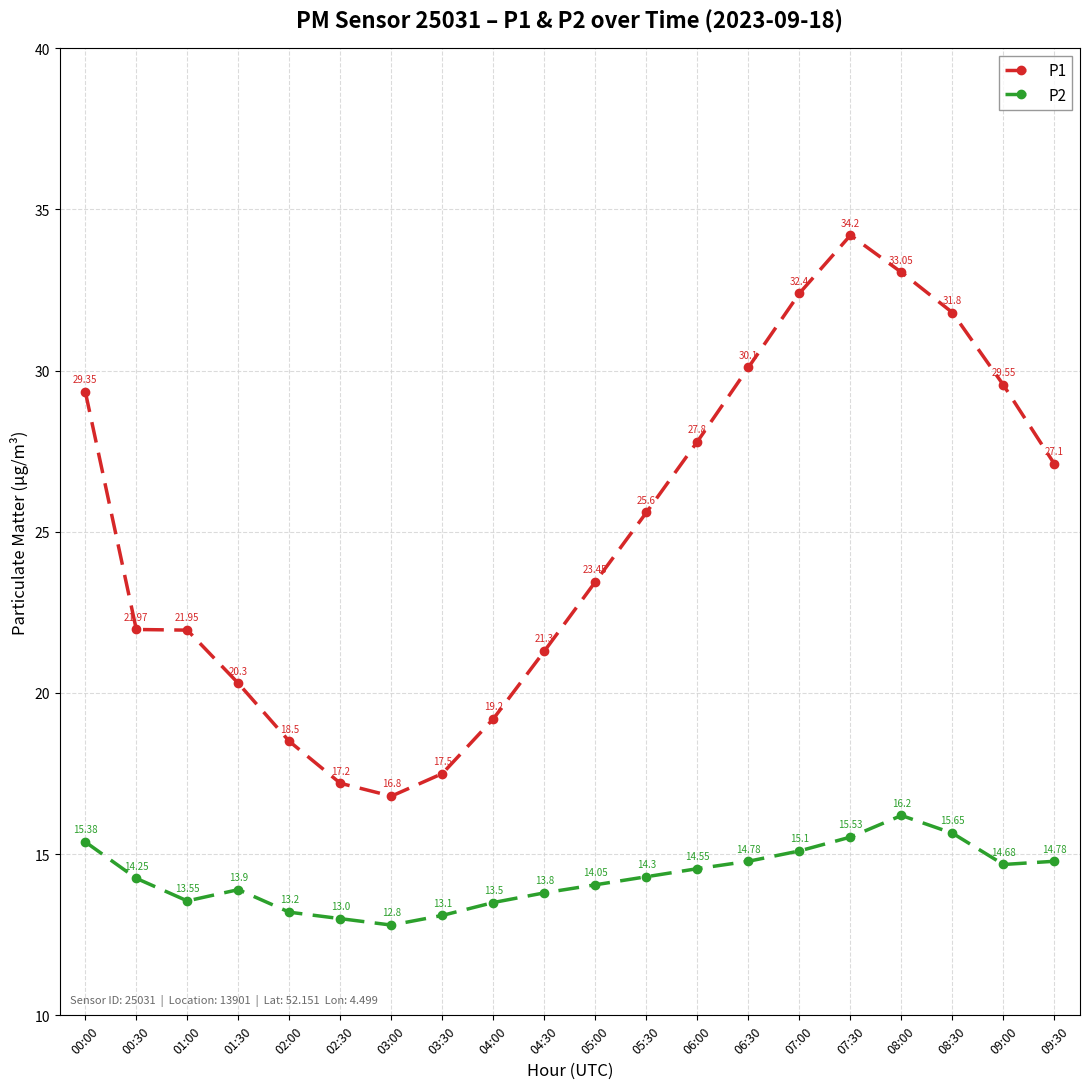

What is the spread (max minus min) of values at 00:00?

14.0